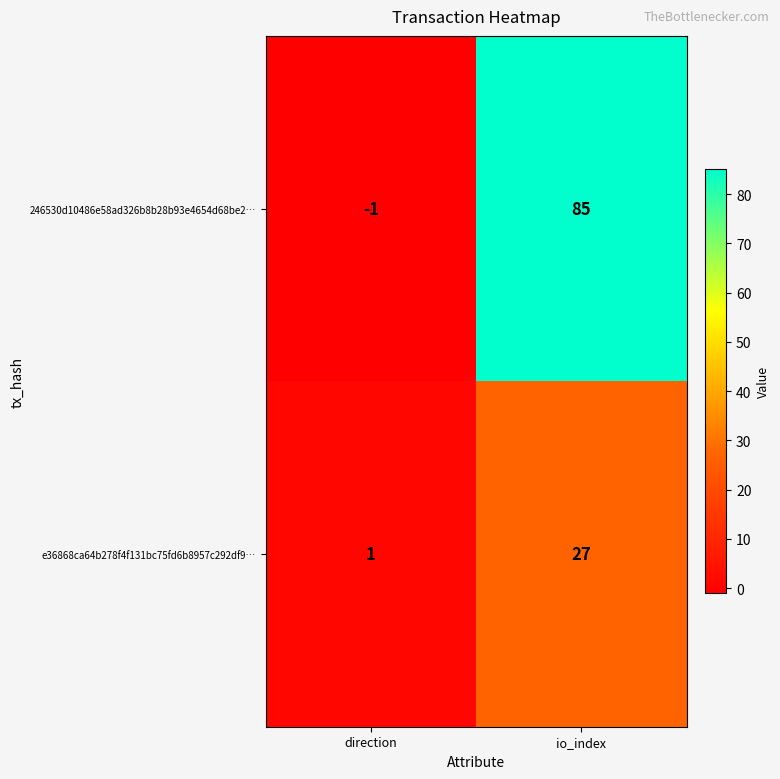

What is the sum of the 246530d10486e58ad326b8b28b93e4654d68be2… values at direction and io_index?

84